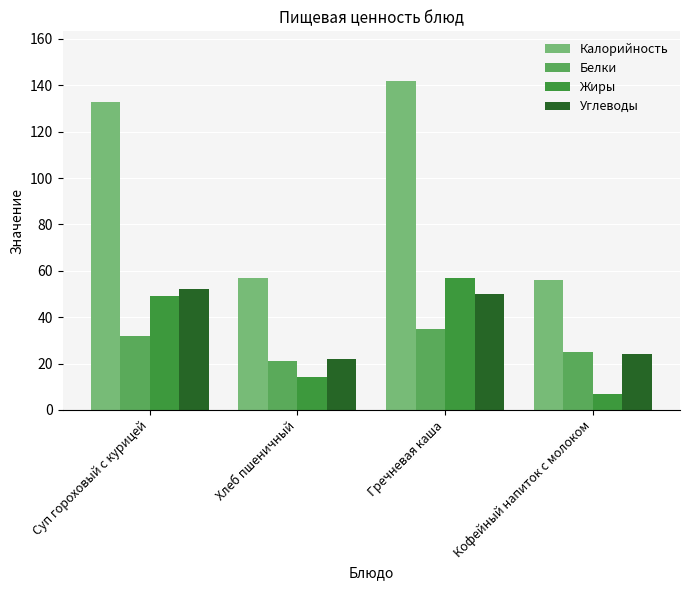

The Углеводы series shows 50 at Гречневая каша. True or false?

True